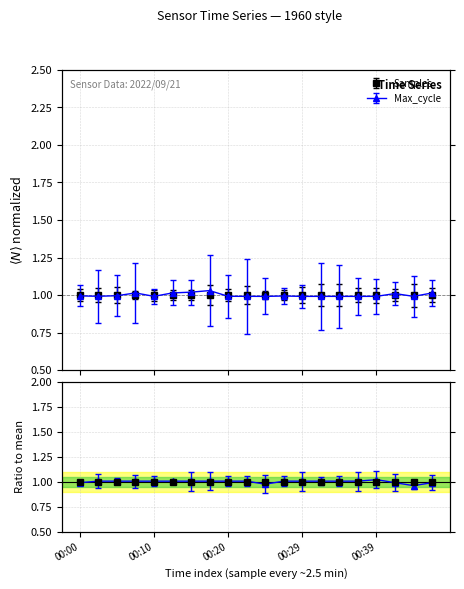

Which series ends up on top after the final intersection of Max_cycle and Signal?

Max_cycle